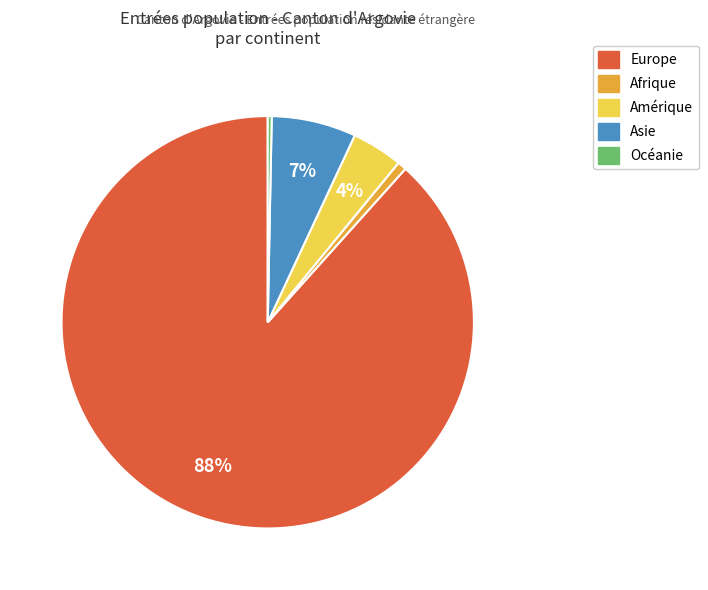

How many segments does this pie chart have?

5